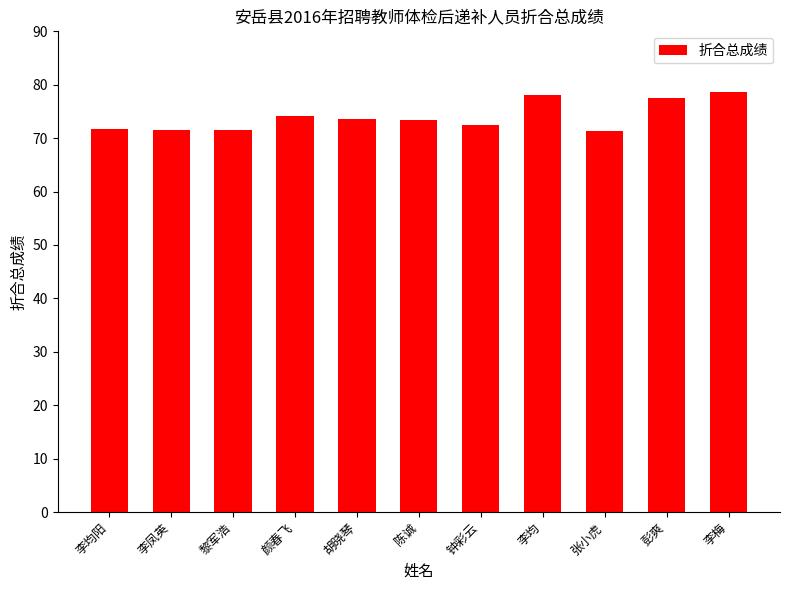

What is the sum of all values?

813.9